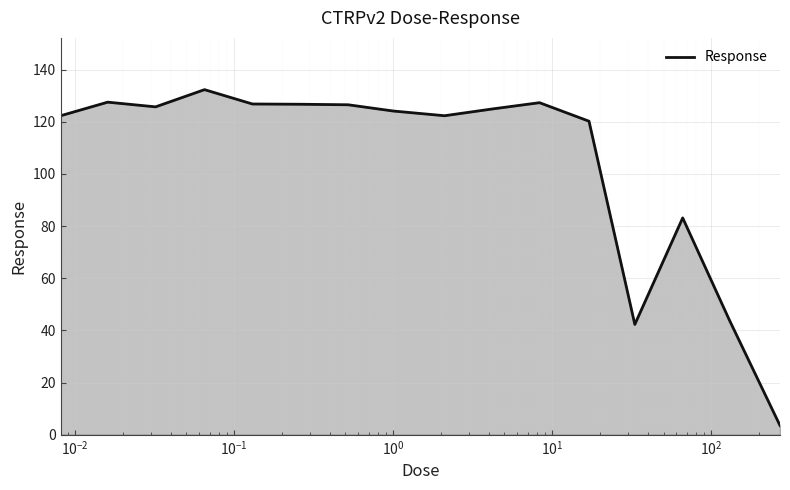

What is the minimum value shown in the chart?

3.5